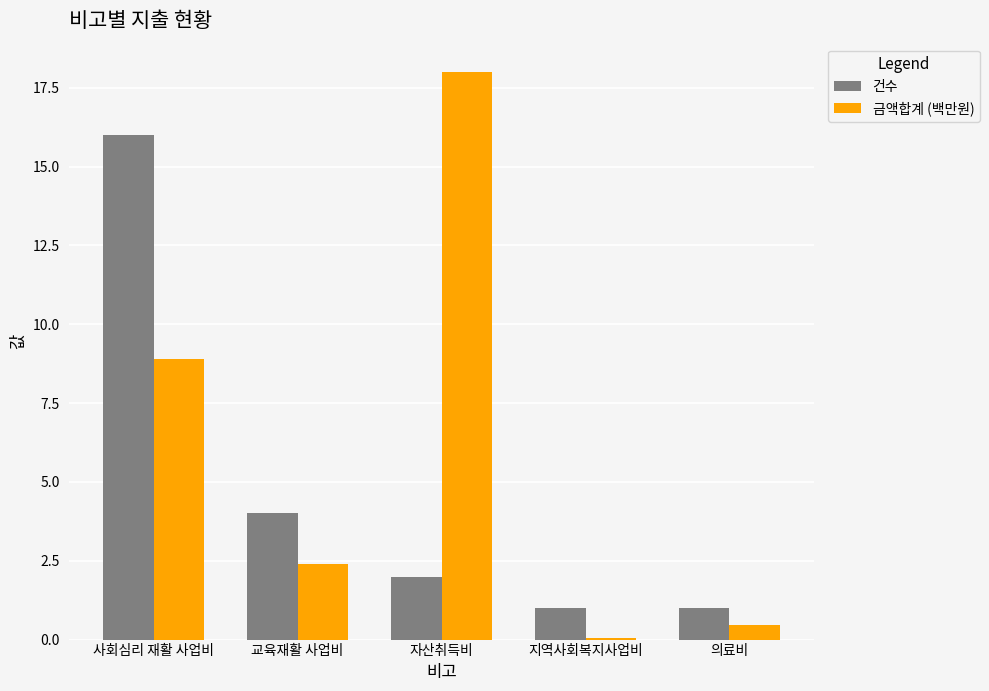

What is the difference between the 금액합계 (백만원) values at 교육재활 사업비 and 사회심리 재활 사업비?

6.5